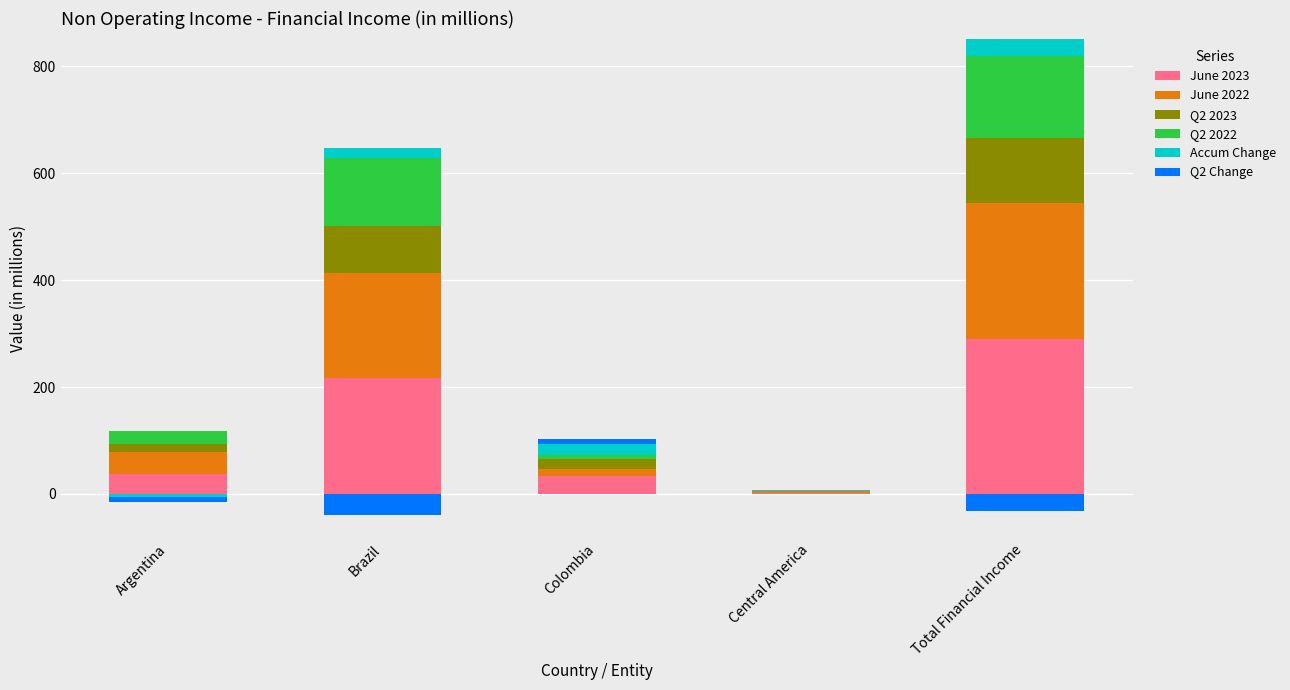

What is the sum of the Accum Change values at Central America and Total Financial Income?

33.1